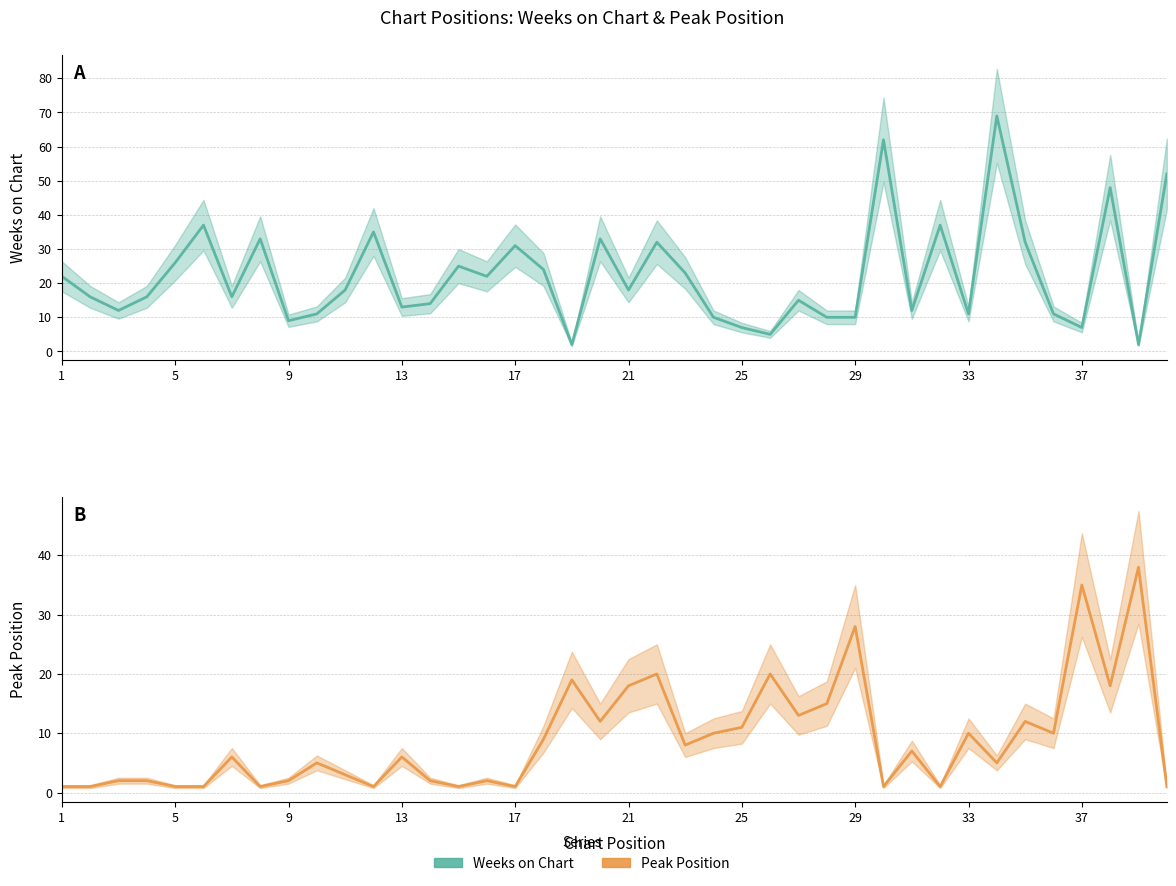

The Peak Position series shows 6 at 33. True or false?

False